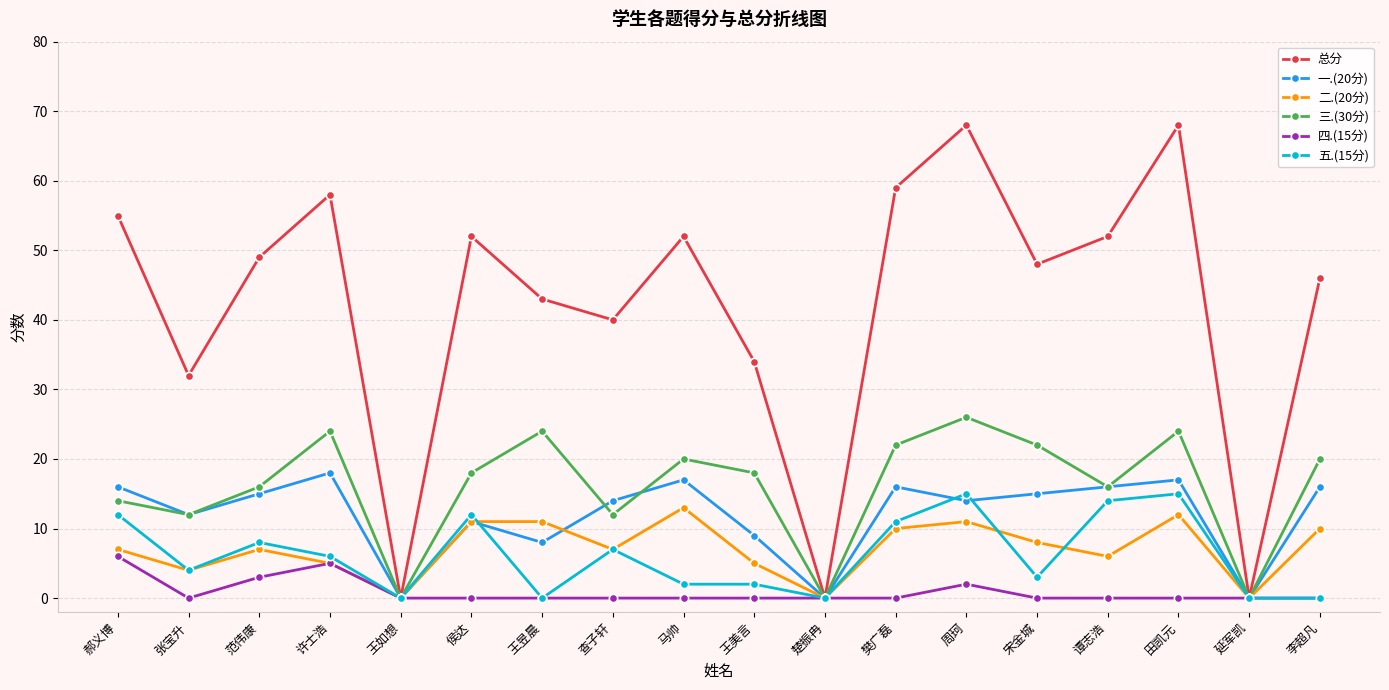

How many categories are shown in the chart?

18